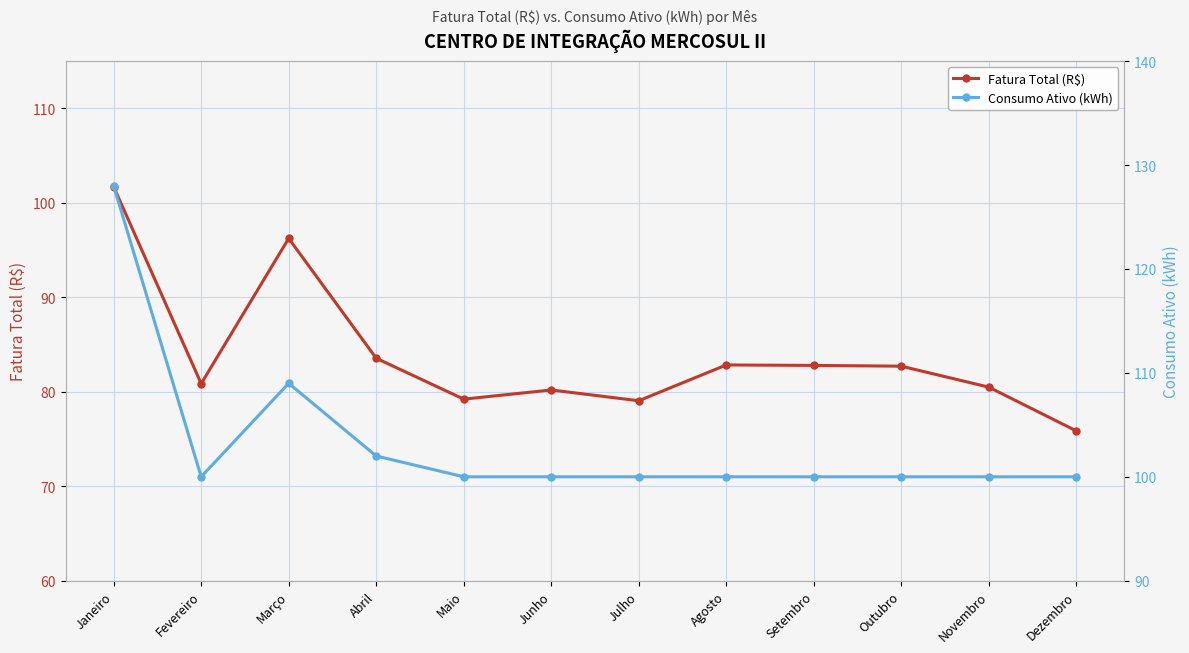

True or false: Fatura Total (R$) and Consumo Ativo (kWh) cross at least once.

False